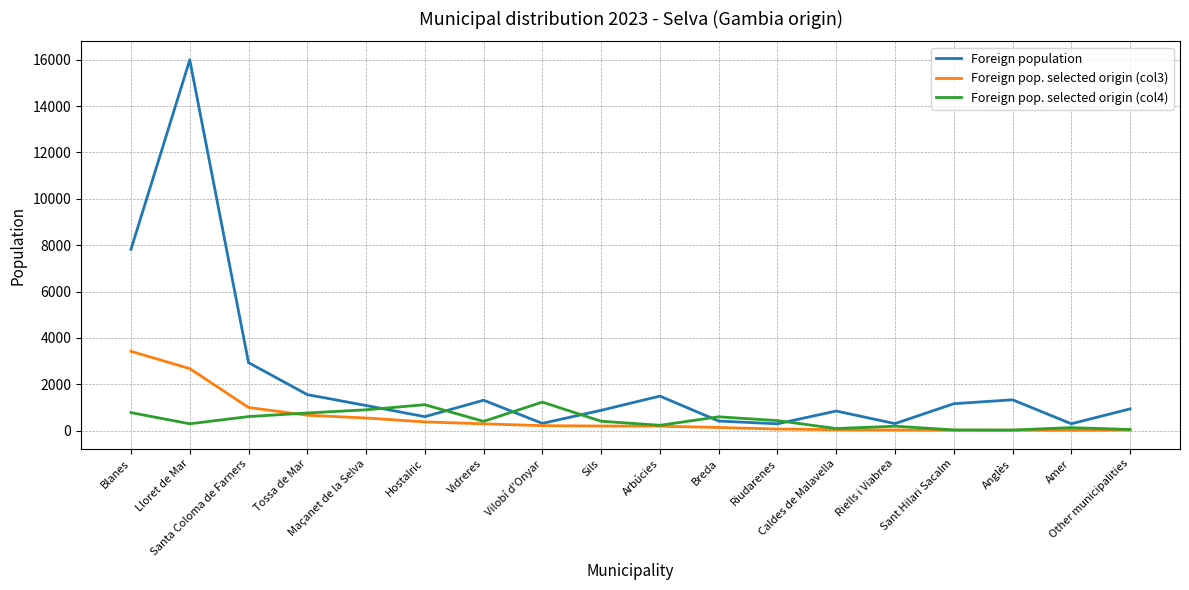

Which series has the largest range (max minus min)?

Foreign population